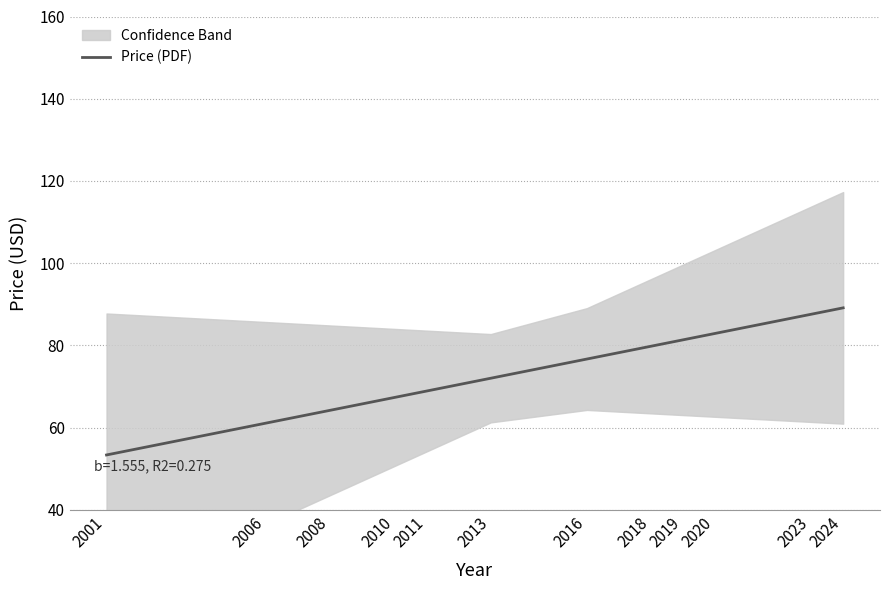

Which label corresponds to the largest value in the chart?

2024